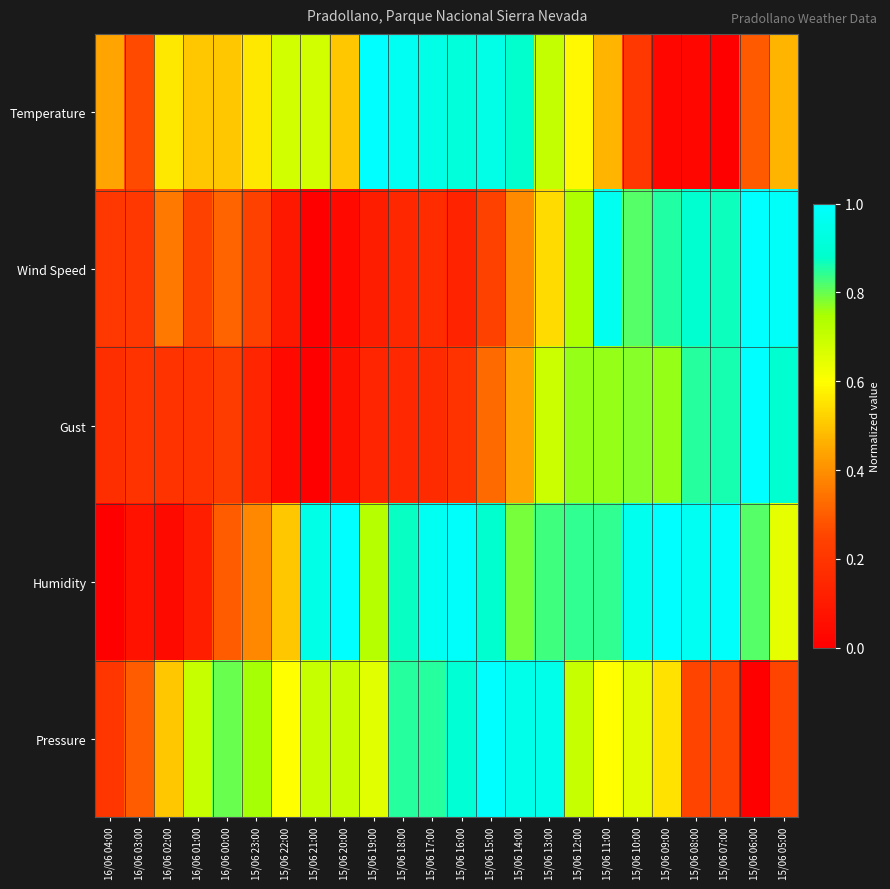

Rank the series at 15/06 17:00 from highest to lowest value.

Humidity, Temperature, Pressure, Wind Speed, Gust